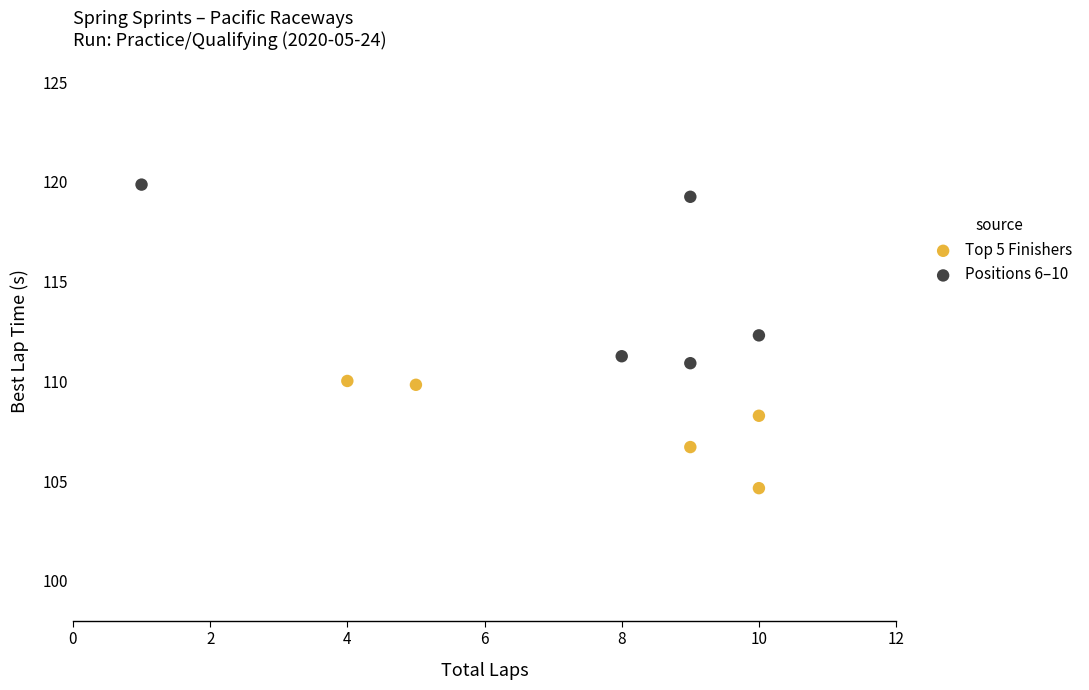

Which series contains the lowest Y value?

Top 5 Finishers